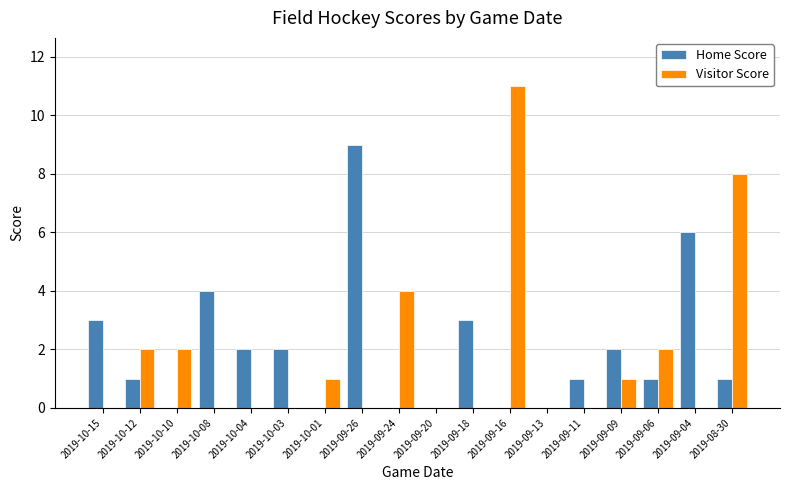

Reading left to right, what are all the values shown in this chart?

Home Score: 3	1	0	4	2	2	0	9	0	0	3	0	0	1	2	1	6	1
Visitor Score: 0	2	2	0	0	0	1	0	4	0	0	11	0	0	1	2	0	8